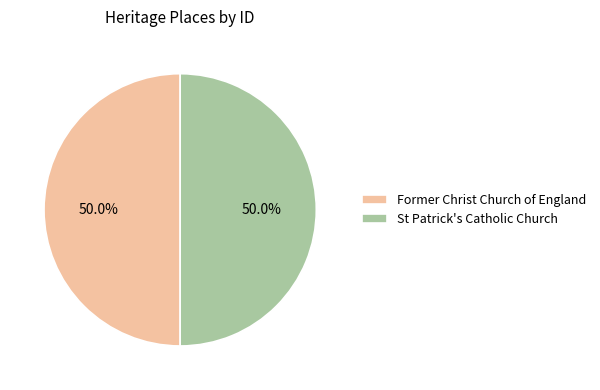

Is it true that Former Christ Church of England is 40% of the pie?

False